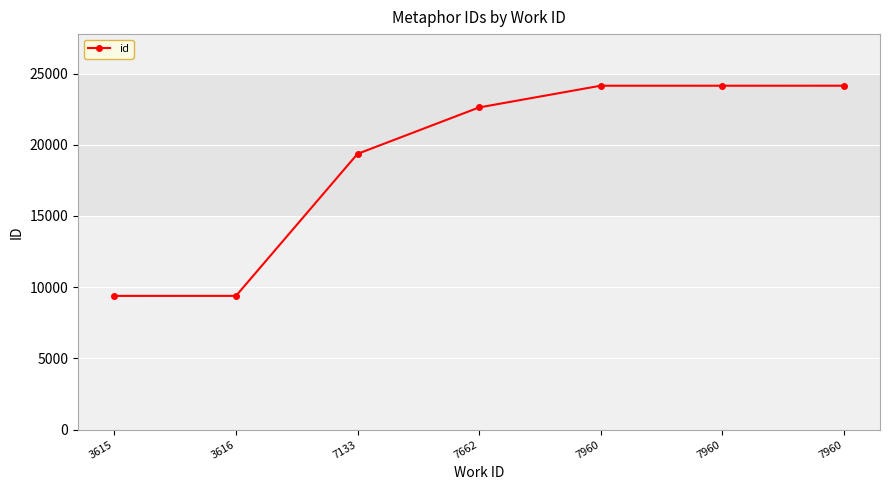

Is this an area chart (filled region under the line)?

No